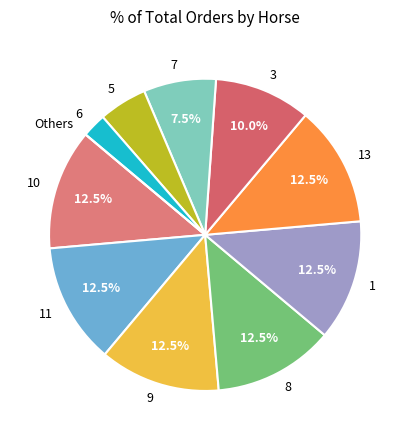

What percentage is NOT represented by 7?

92.5%